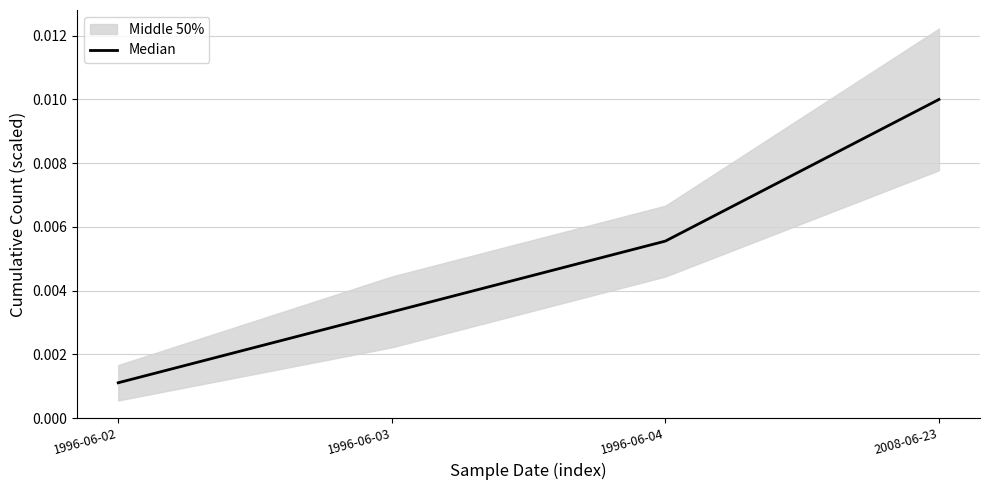

Rank the categories by Median value from highest to lowest.

2008-06-23, 1996-06-04, 1996-06-03, 1996-06-02